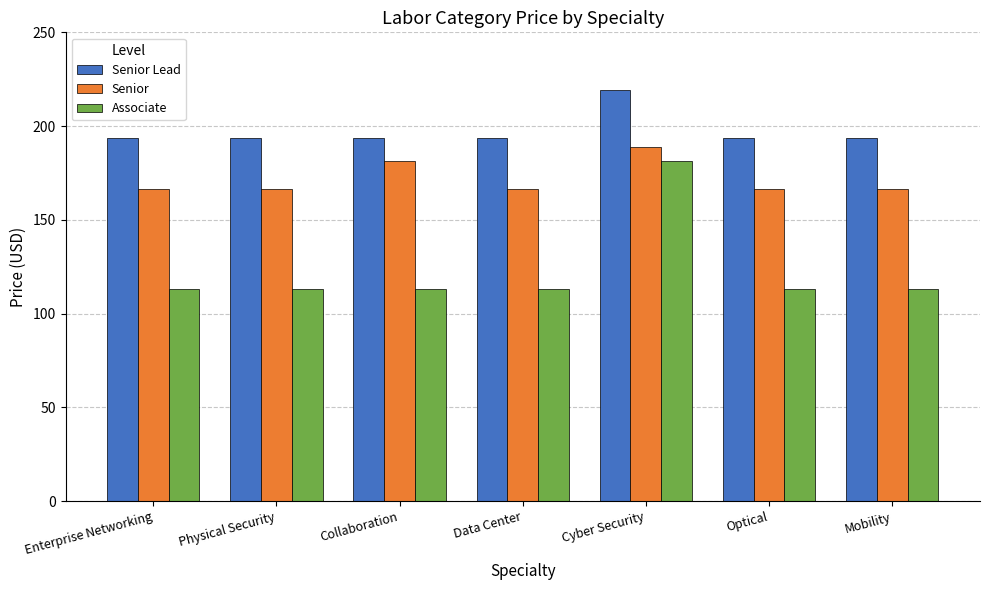

What is the sum of the Senior values at Physical Security and Collaboration?

347.6